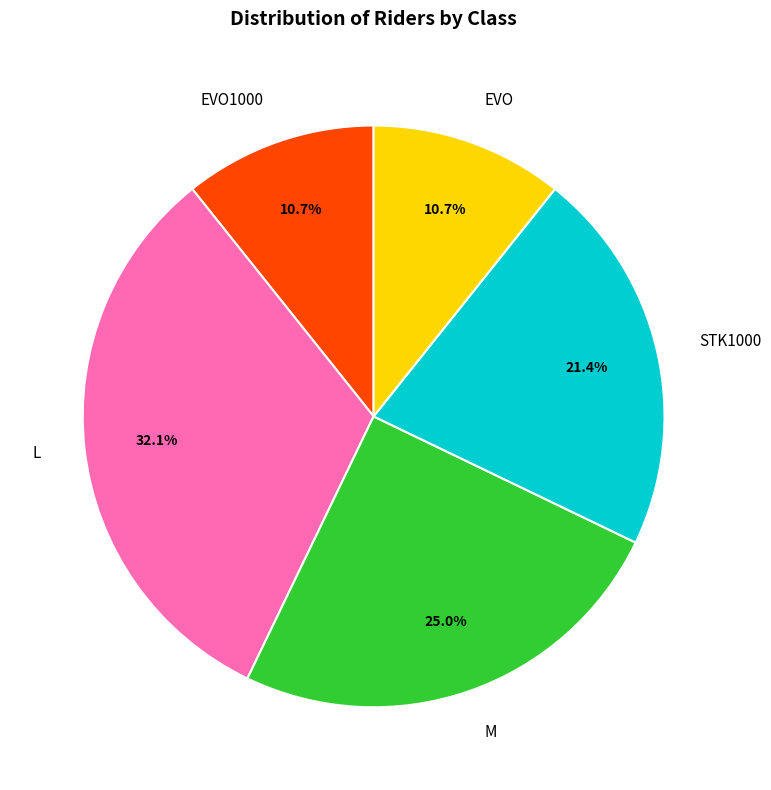

Which category has the biggest portion of the pie?

L